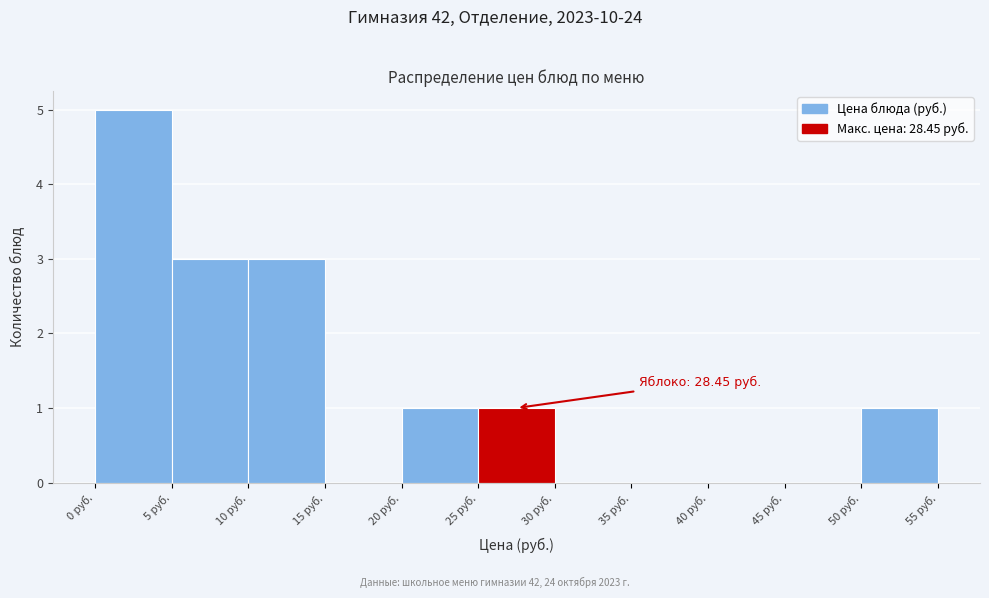

Over which range of the x-axis is the bar tallest?

0 to 5